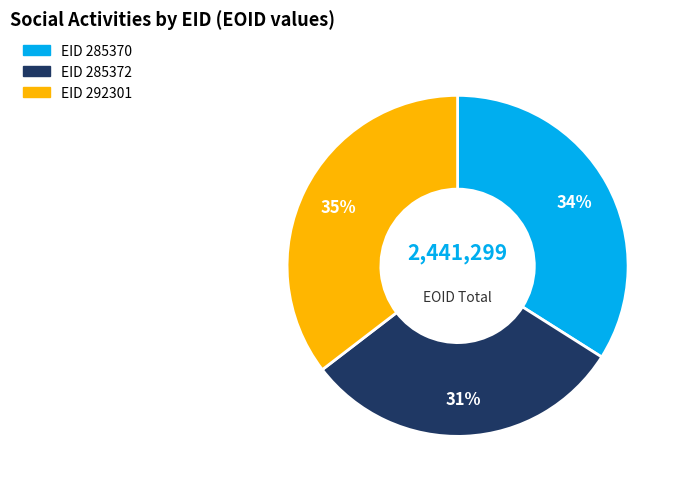

Is there any slice that represents more than half of the pie?

No